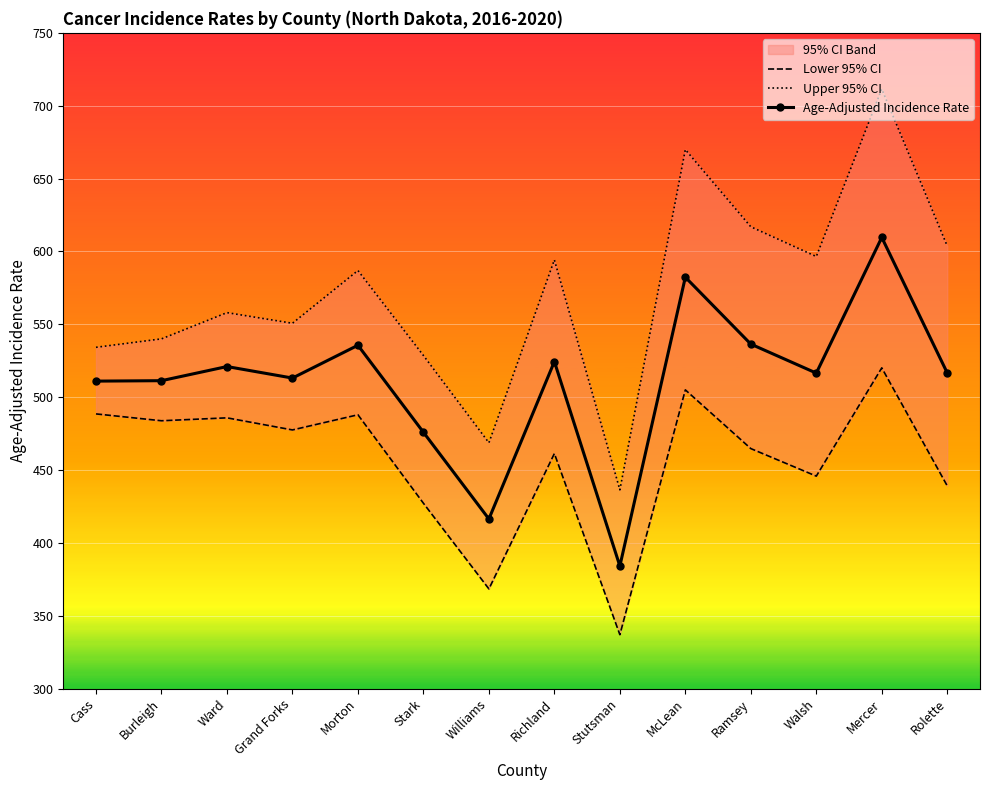

List the series in order of their peak value, highest first.

Upper 95% CI, Age-Adjusted Incidence Rate, Lower 95% CI